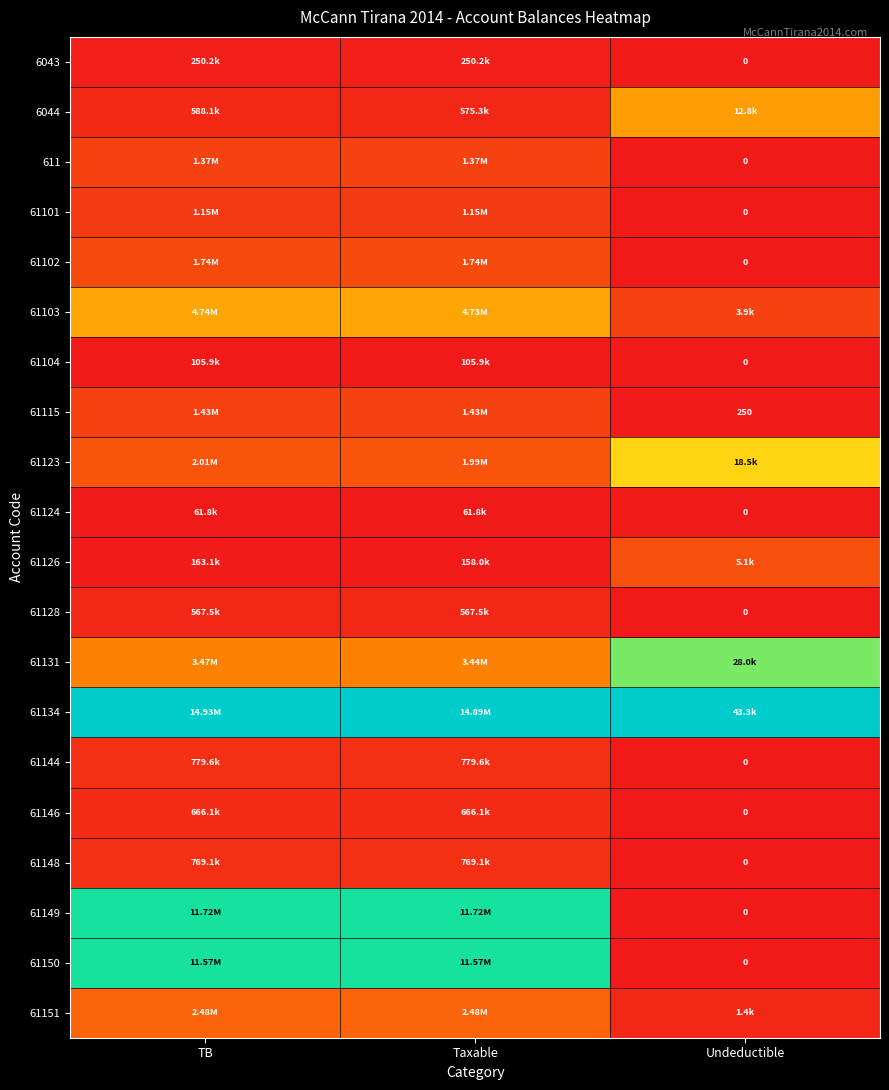

The 611 series shows 0.1 at TB. True or false?

False